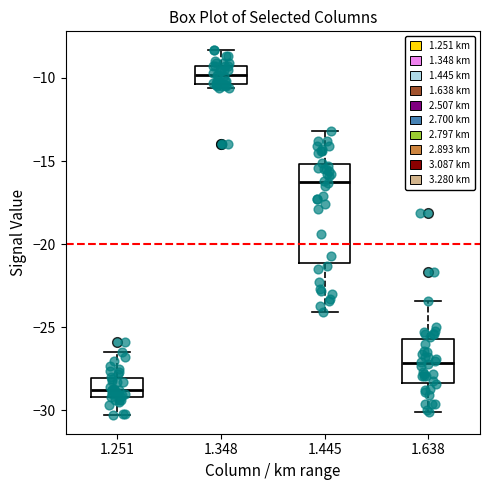

Reading left to right, transcribe this box plot: for each box, give where its median line is, the range the box spans, and where its two whiskers end, as read against the y-axis. The values are not printed on the chart, so give them approximately, as read against the axis.

1.251: median -29.0 (just above the box's lower edge), box -29.0 to -28.0, whiskers -30.5 to -26.5
1.348: median -10.0, box -10.5 to -9.5, whiskers -10.5 (just below the box's lower edge) to -8.5
1.445: median -16.0, box -21.0 to -15.0, whiskers -24.0 to -13.0
1.638: median -27.0, box -28.5 to -25.5, whiskers -30.0 to -23.5